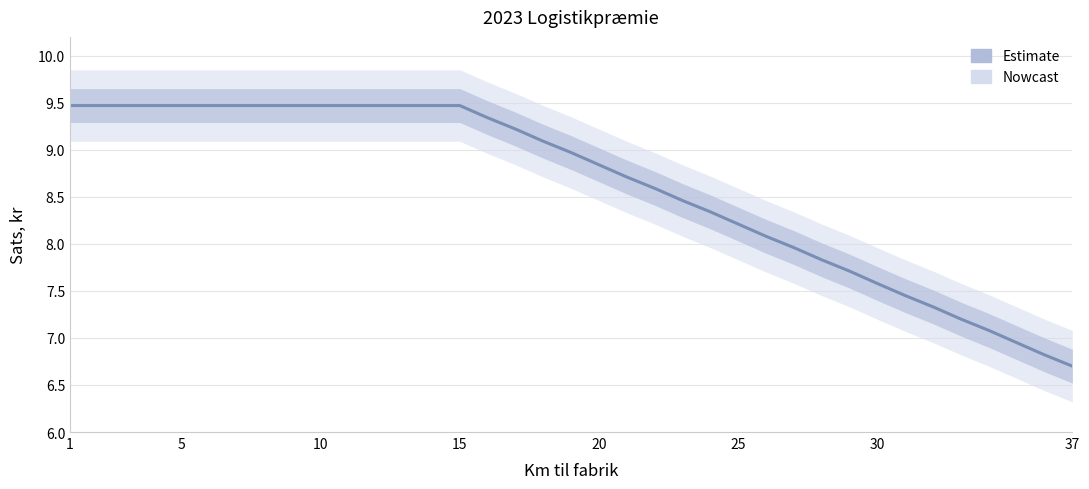

How many data points are above 8?

26